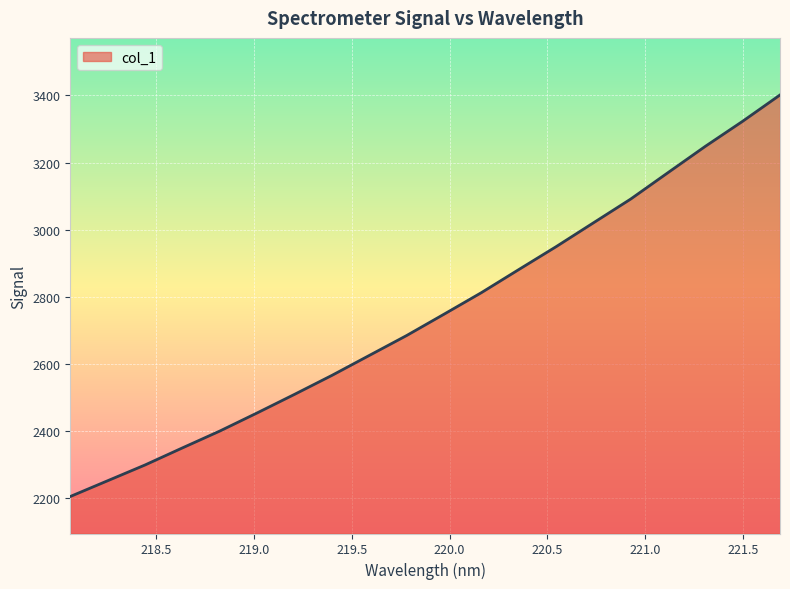

Count the number of data series in this chart.

1